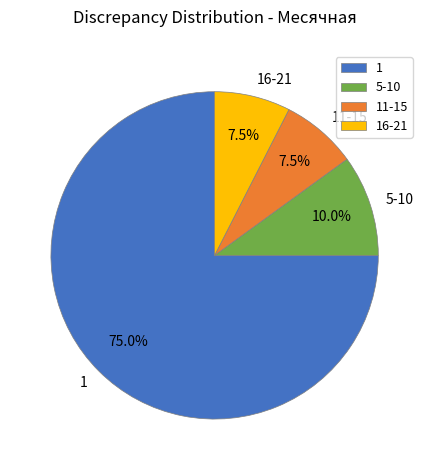

Is it true that 1 is 11% of the pie?

False